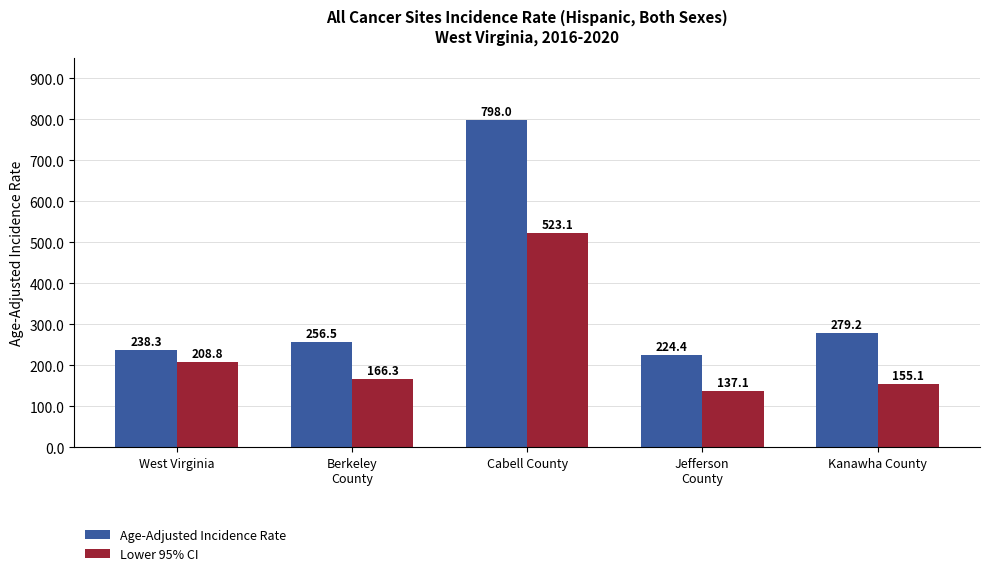

What position from the right is Cabell County?

3